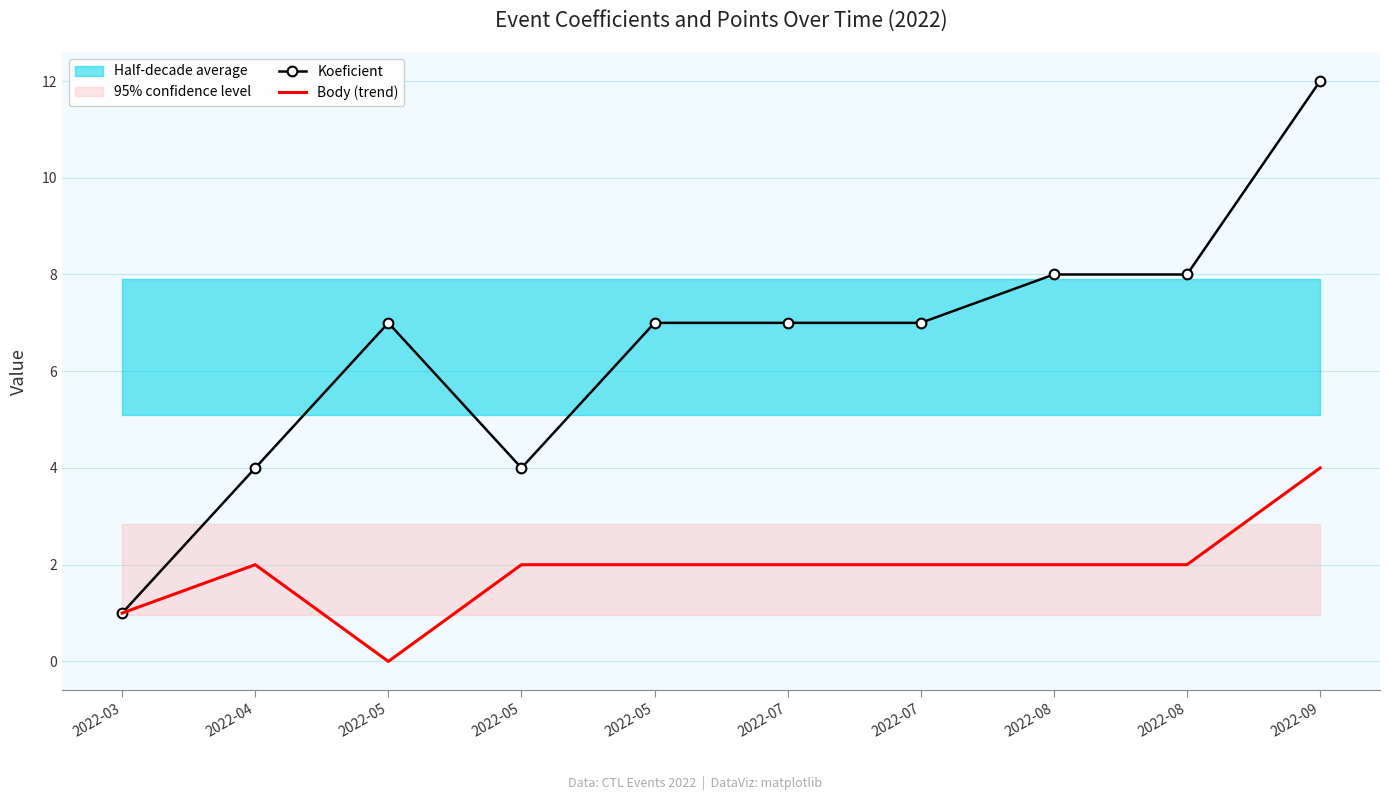

At which category does the chart reach its minimum across all series?

2022-05